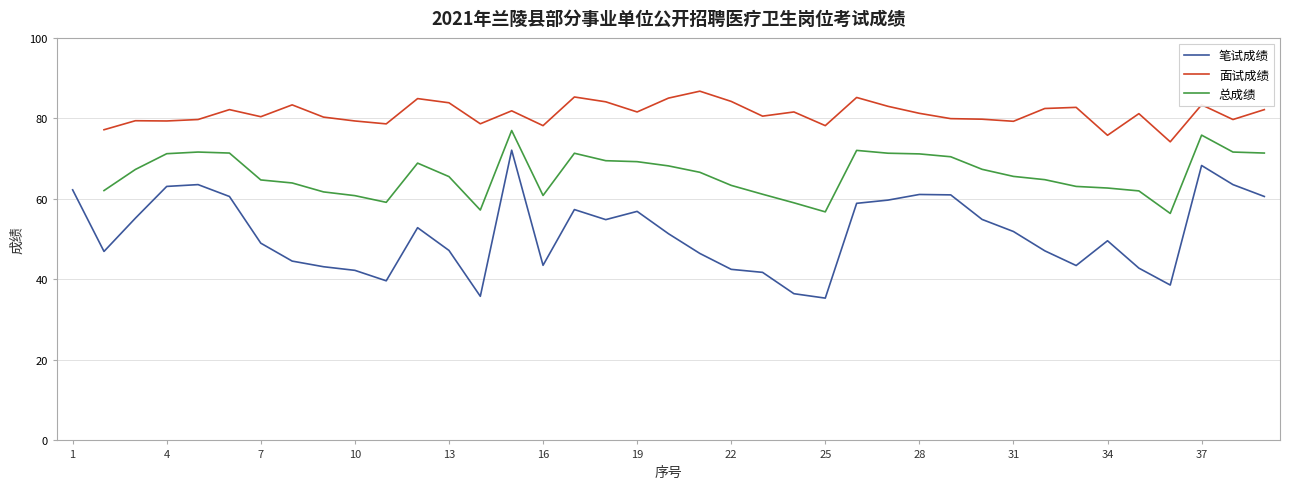

True or false: 总成绩 and 面试成绩 intersect in this chart.

False